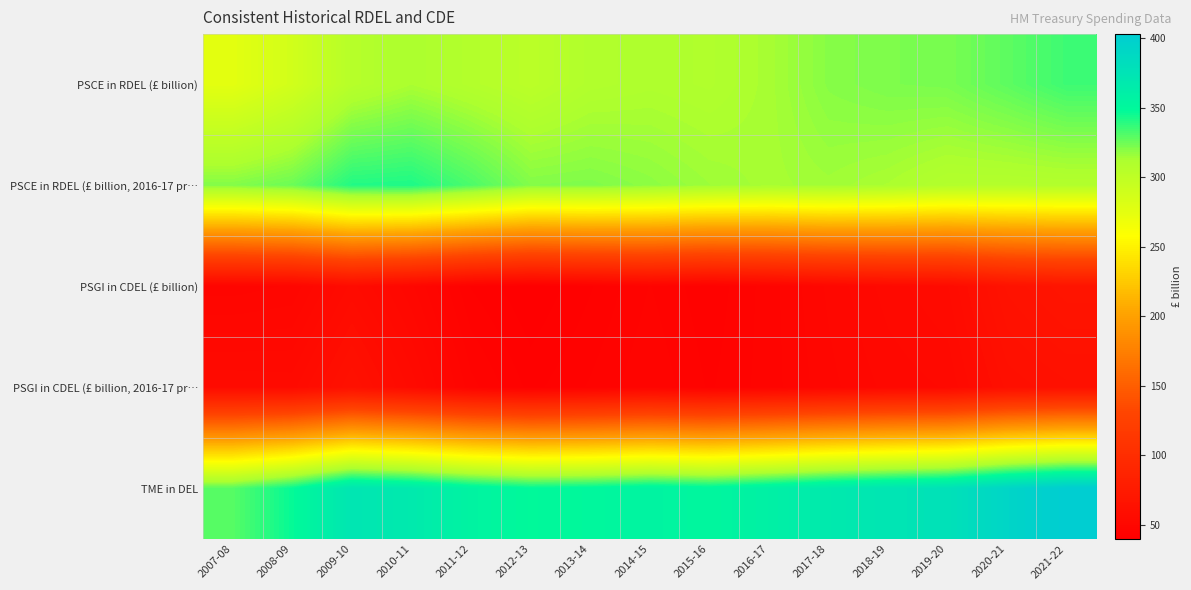

Reading left to right, what are all the values shown in this chart?

PSCE in RDEL (£ billion): 2007-08=275.8	2008-09=287.8	2009-10=305.6	2010-11=312.0	2011-12=307.2	2012-13=302.9	2013-14=308.6	2014-15=310.3	2015-16=309.0	2016-17=313.0	2017-18=319.7	2018-19=322.0	2019-20=322.8	2020-21=328.6	2021-22=335.3
PSCE in RDEL (£ billion, 2016-17 pr…: 2007-08=320.7	2008-09=325.7	2009-10=341.2	2010-11=342.1	2011-12=332.3	2012-13=320.8	2013-14=321.5	2014-15=318.6	2015-16=315.1	2016-17=313.0	2017-18=314.6	2018-19=312.0	2019-20=307.6	2020-21=307.4	2021-22=307.8
PSGI in CDEL (£ billion): 2007-08=47.6	2008-09=48.5	2009-10=55.9	2010-11=50.0	2011-12=42.6	2012-13=39.8	2013-14=42.5	2014-15=45.6	2015-16=43.0	2016-17=46.2	2017-18=50.1	2018-19=53.3	2019-20=55.4	2020-21=64.3	2021-22=67.7
PSGI in CDEL (£ billion, 2016-17 pr…: 2007-08=55.3	2008-09=54.9	2009-10=62.4	2010-11=54.9	2011-12=46.0	2012-13=42.2	2013-14=44.3	2014-15=46.8	2015-16=43.9	2016-17=46.2	2017-18=49.3	2018-19=51.6	2019-20=52.8	2020-21=60.1	2021-22=62.1
TME in DEL: 2007-08=330.0	2008-09=347.2	2009-10=372.7	2010-11=367.3	2011-12=355.6	2012-13=348.9	2013-14=350.8	2014-15=355.6	2015-16=352.1	2016-17=359.2	2017-18=367.3	2018-19=373.1	2019-20=378.1	2020-21=392.9	2021-22=403.0